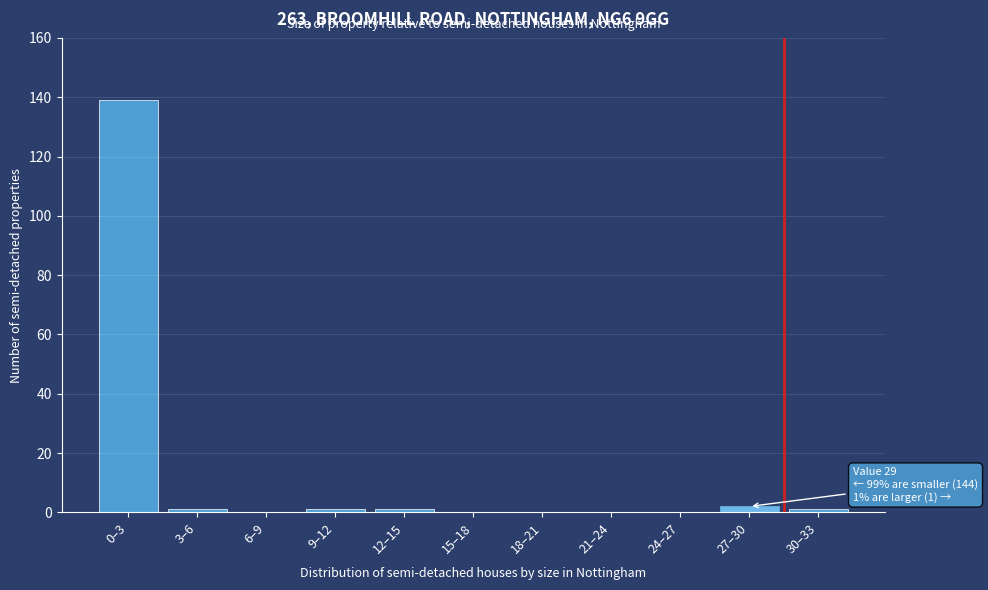

Reading left to right, transcribe all the data shown in this chart.

0–3=139	3–6=1	6–9=0	9–12=1	12–15=1	15–18=0	18–21=0	21–24=0	24–27=0	27–30=2	30–33=1